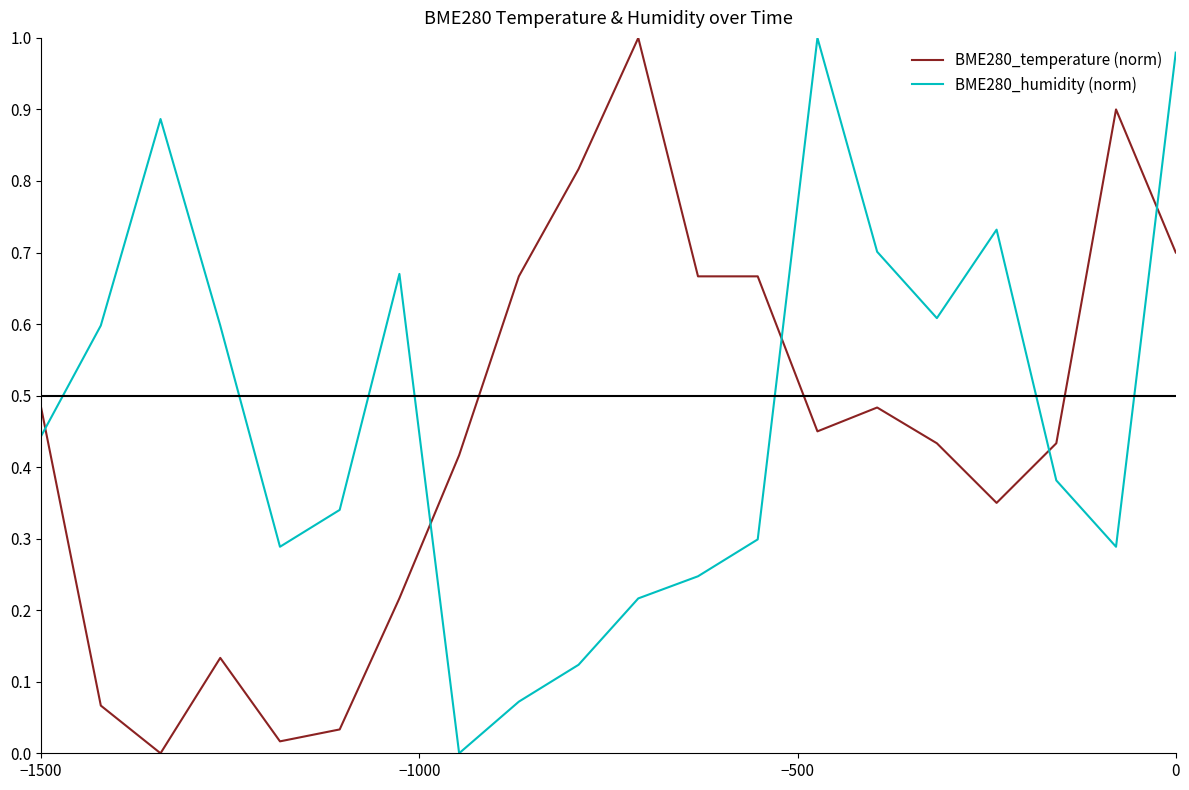

Is this an area chart (filled region under the line)?

No